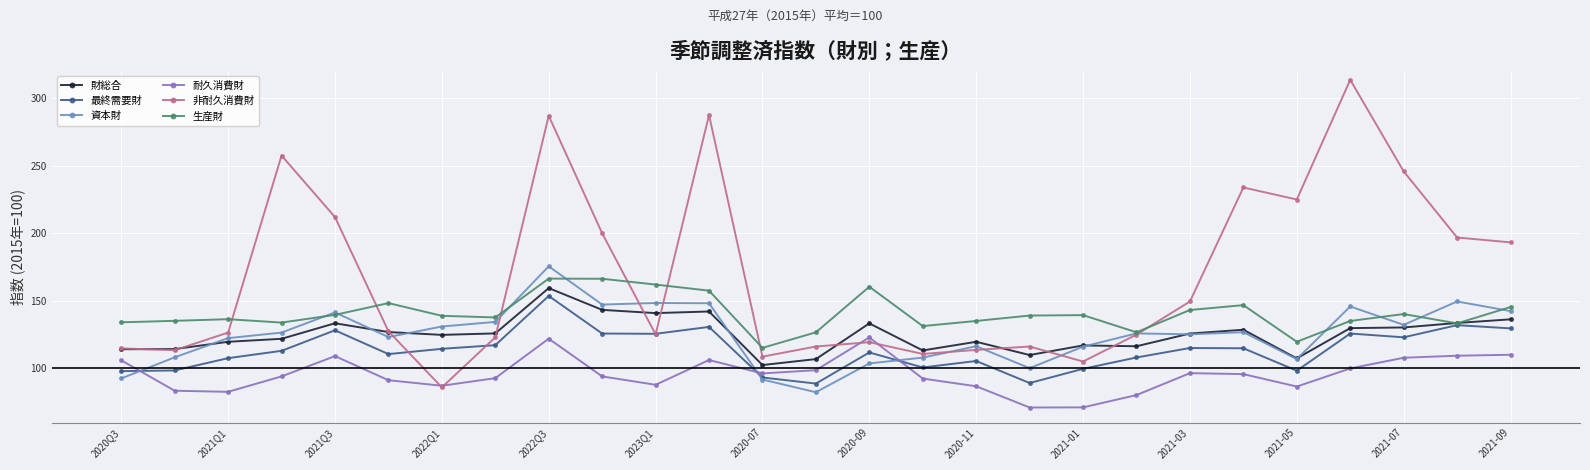

What is the minimum value shown in the chart?

71.1